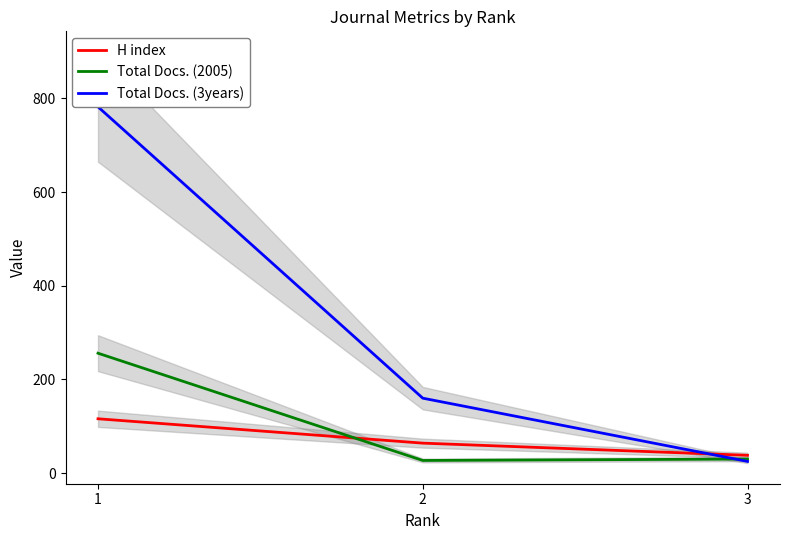

At which label does Total Docs. (2005) reach its minimum?

2